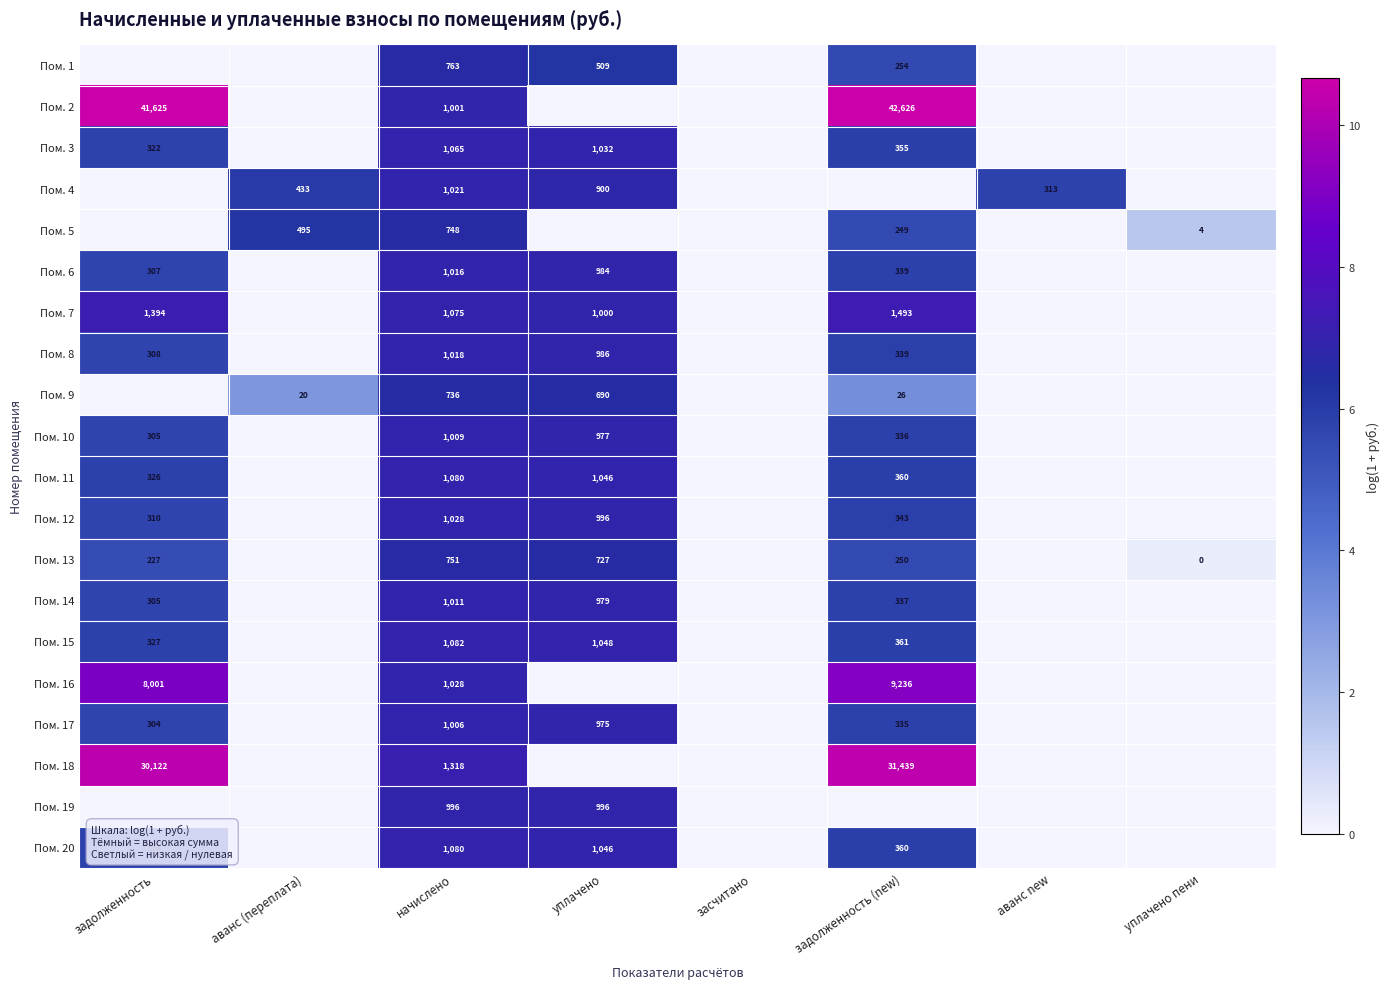

True or false: Пом. 2 has a value of 1798 at начислено.

False